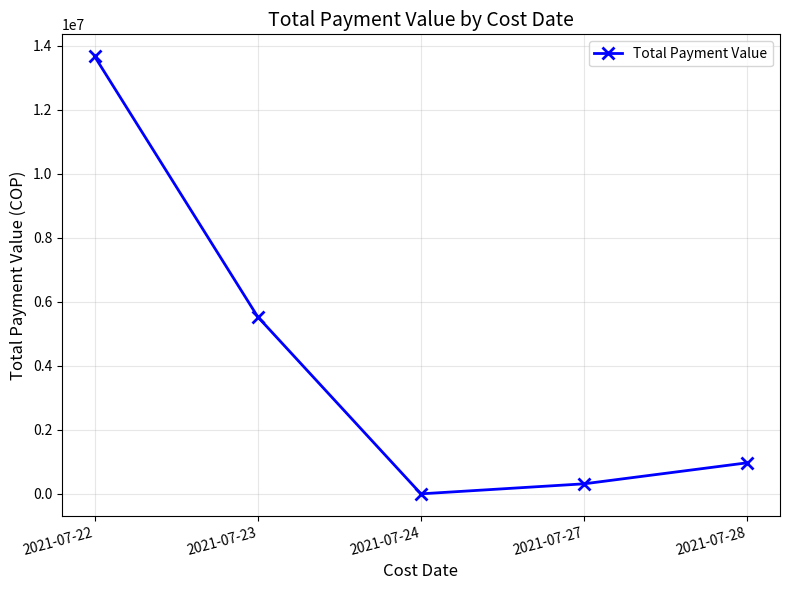

Reading left to right, extract all data points from this chart.

2021-07-22=13671511.4	2021-07-23=5532873.6	2021-07-24=2589.9	2021-07-27=315977.5	2021-07-28=972777.3